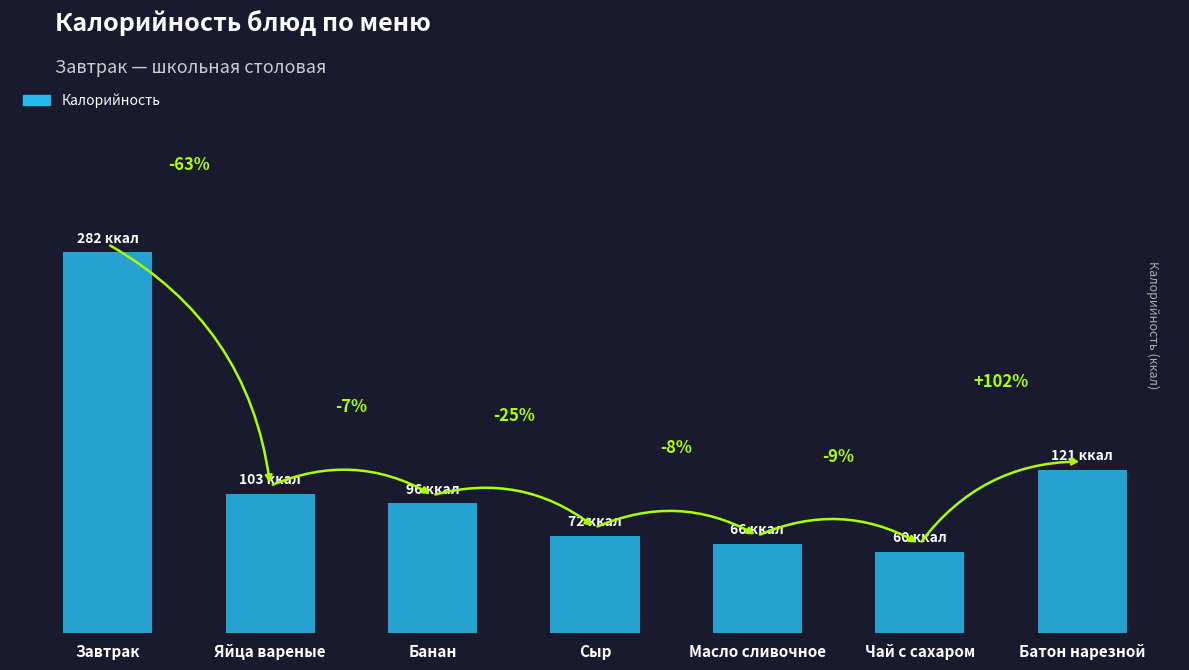

What is the maximum value shown in the chart?

282